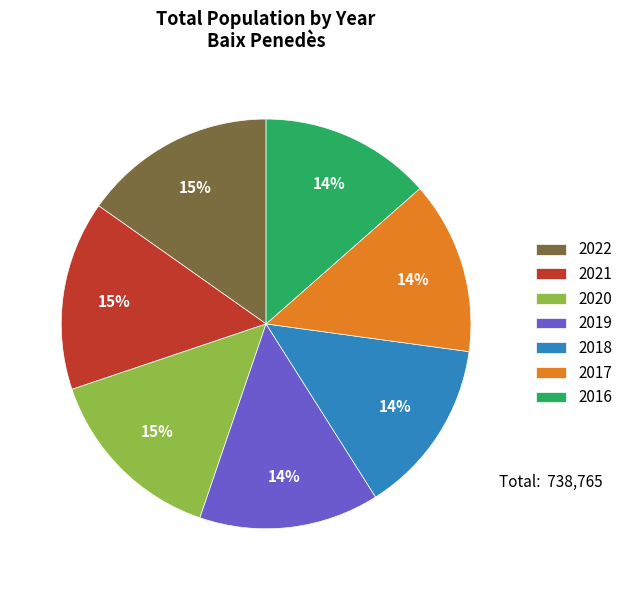

True or false: 2022 accounts for 27% of the total.

False